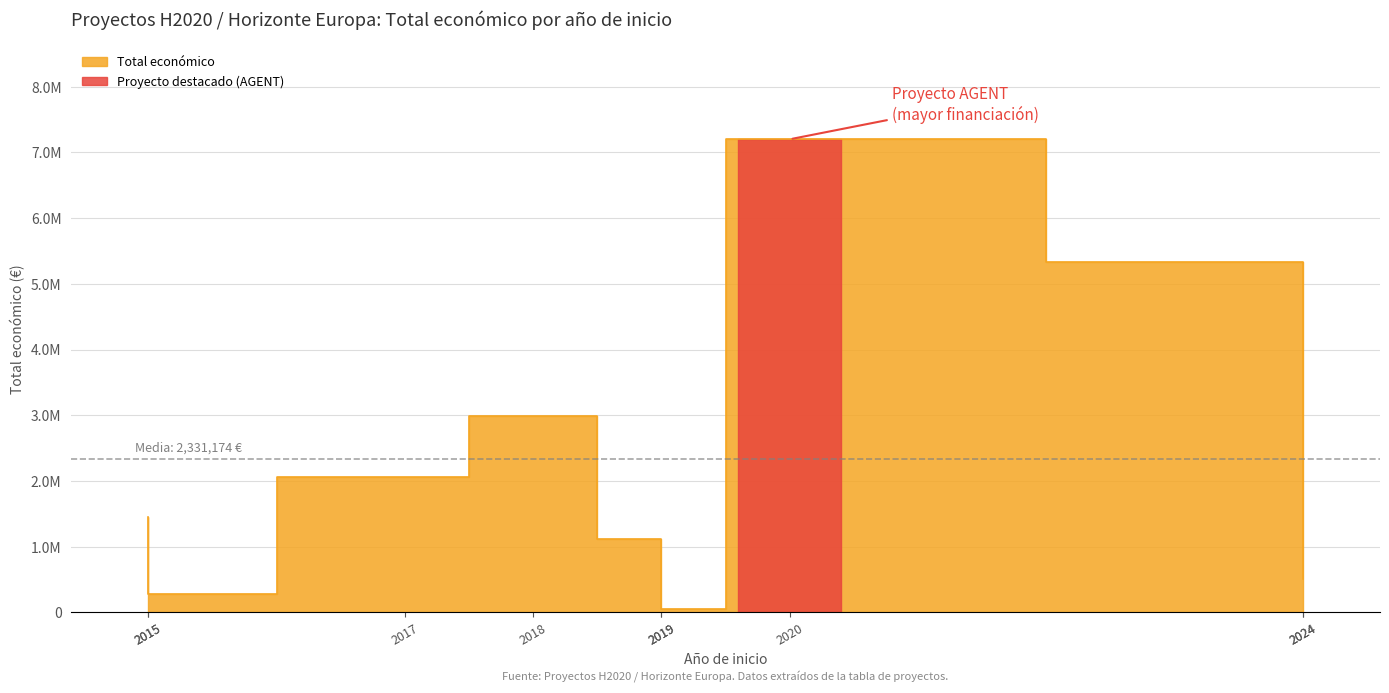

Does the chart have visible grid lines?

Yes